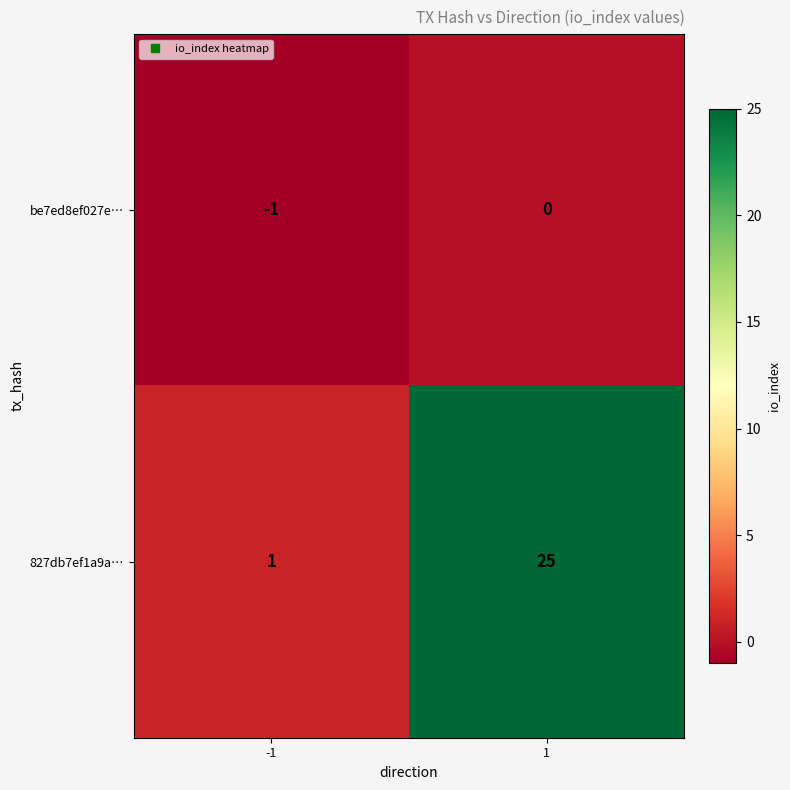

Which series changed the most between -1 and 1?

827db7ef1a9a…